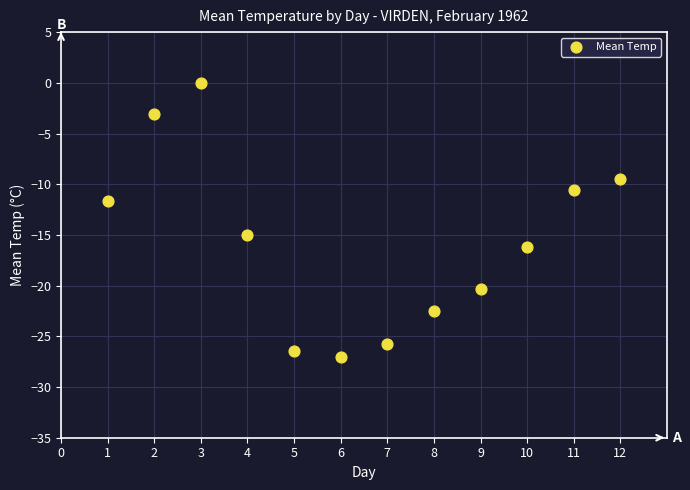

What is the average Y value?

-15.7